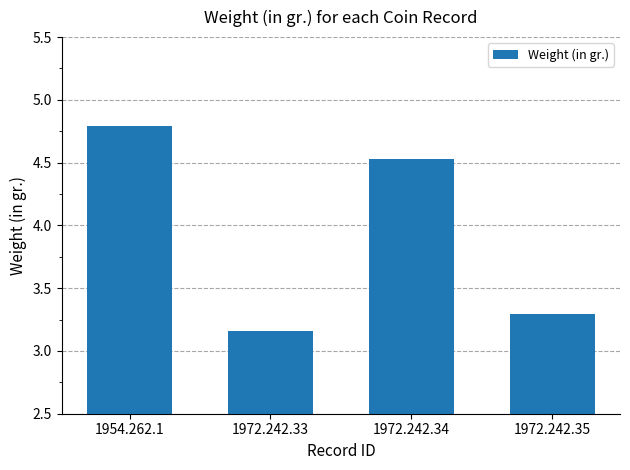

Between 1972.242.35 and 1972.242.33, which is larger?

1972.242.35